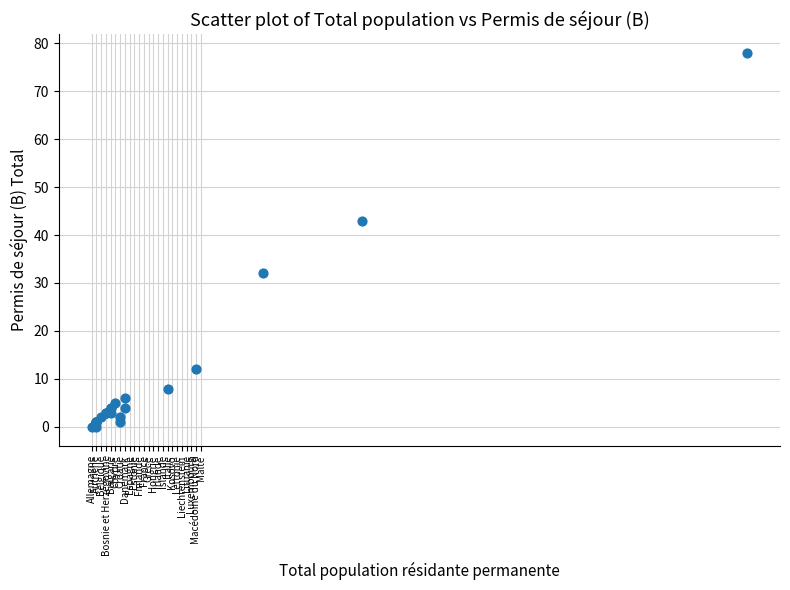

What Y value in the scatter plot is closest to 39?

43